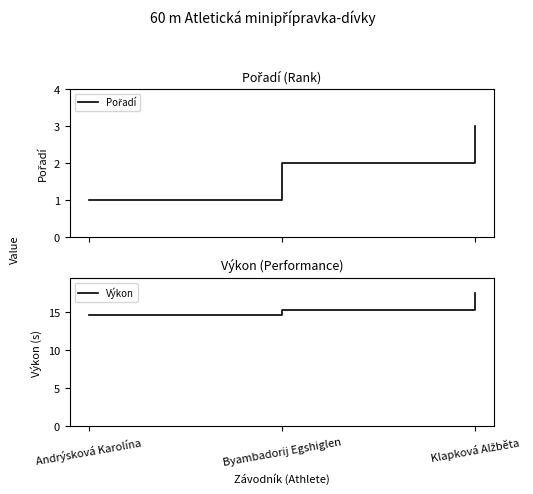

Reading right to left, what are all the values shown in this chart?

Pořadí: 3.0	2.0	1.0
Výkon: 17.4	15.2	14.6